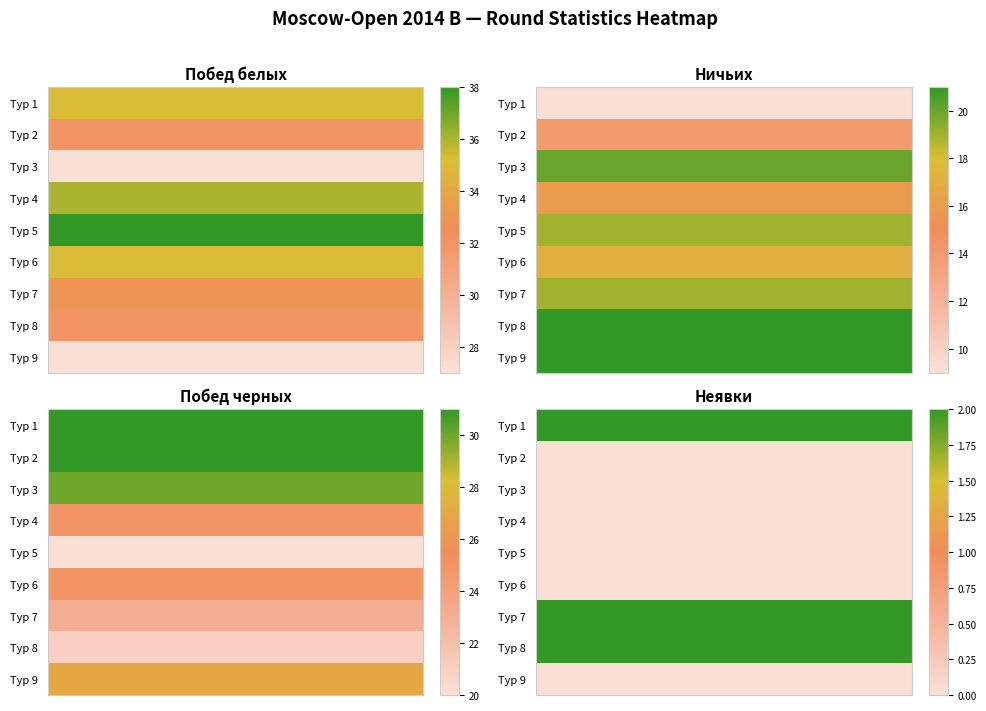

Which category has the lowest value in the 3 series?

4